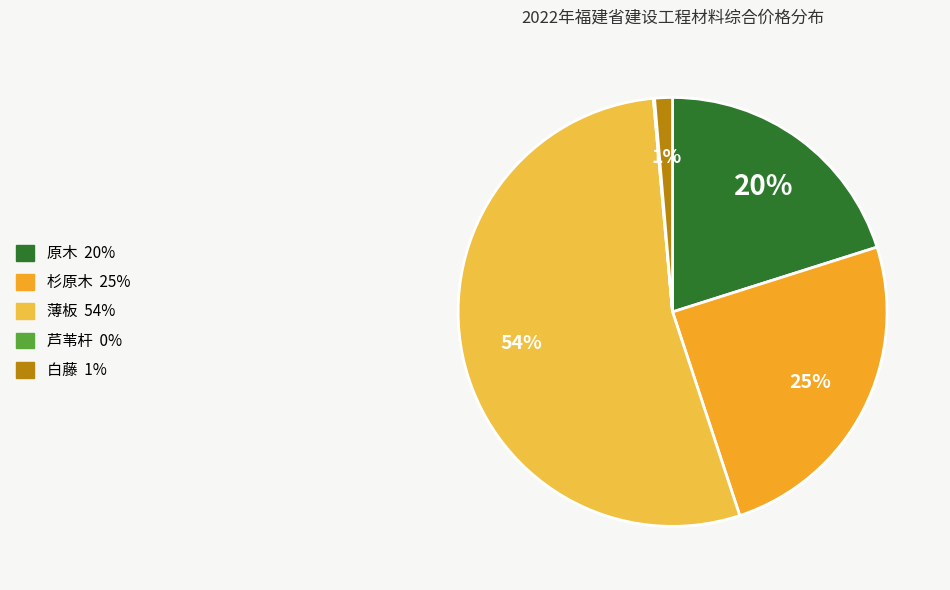

To the nearest percent, what is the difference between the 芦苇杆 and 薄板 slice percentages?

54%